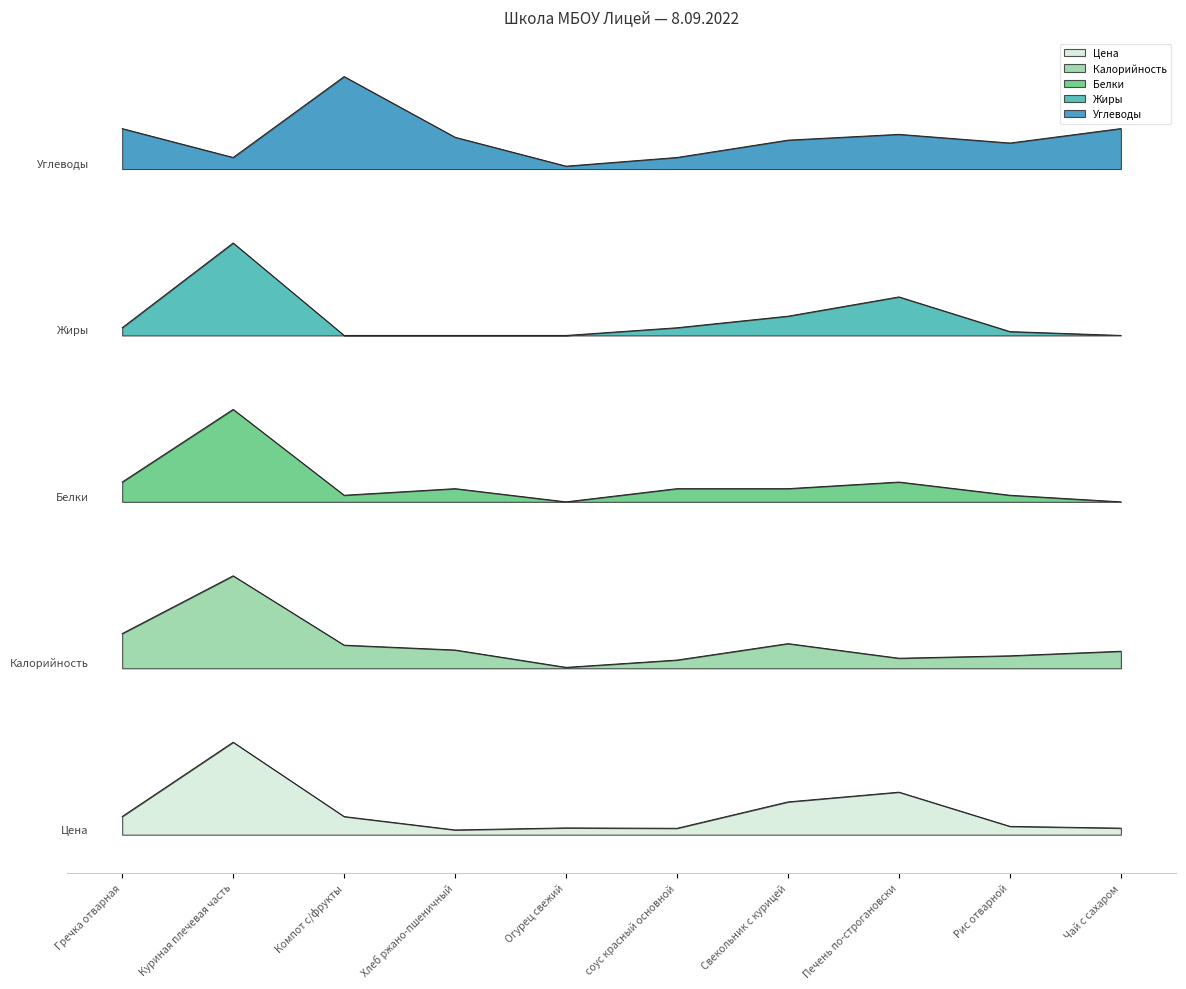

What are all the series names shown in the legend?

Цена, Калорийность, Белки, Жиры, Углеводы